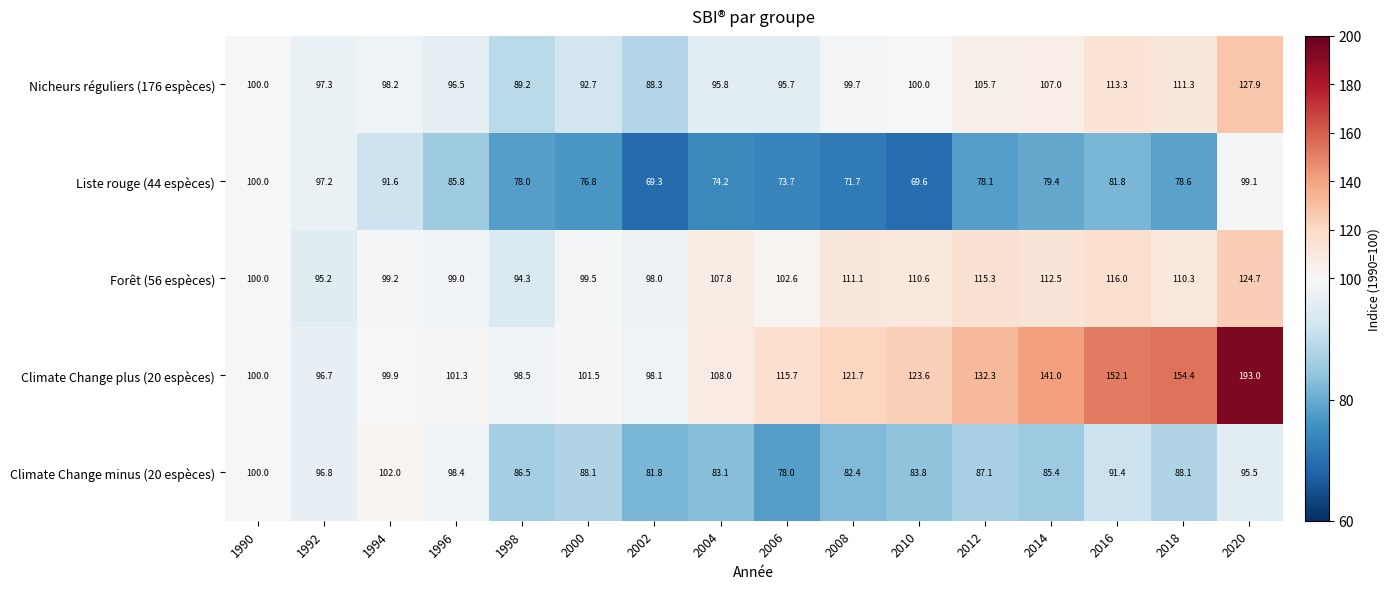

At which category does the chart reach its peak across all series?

2020